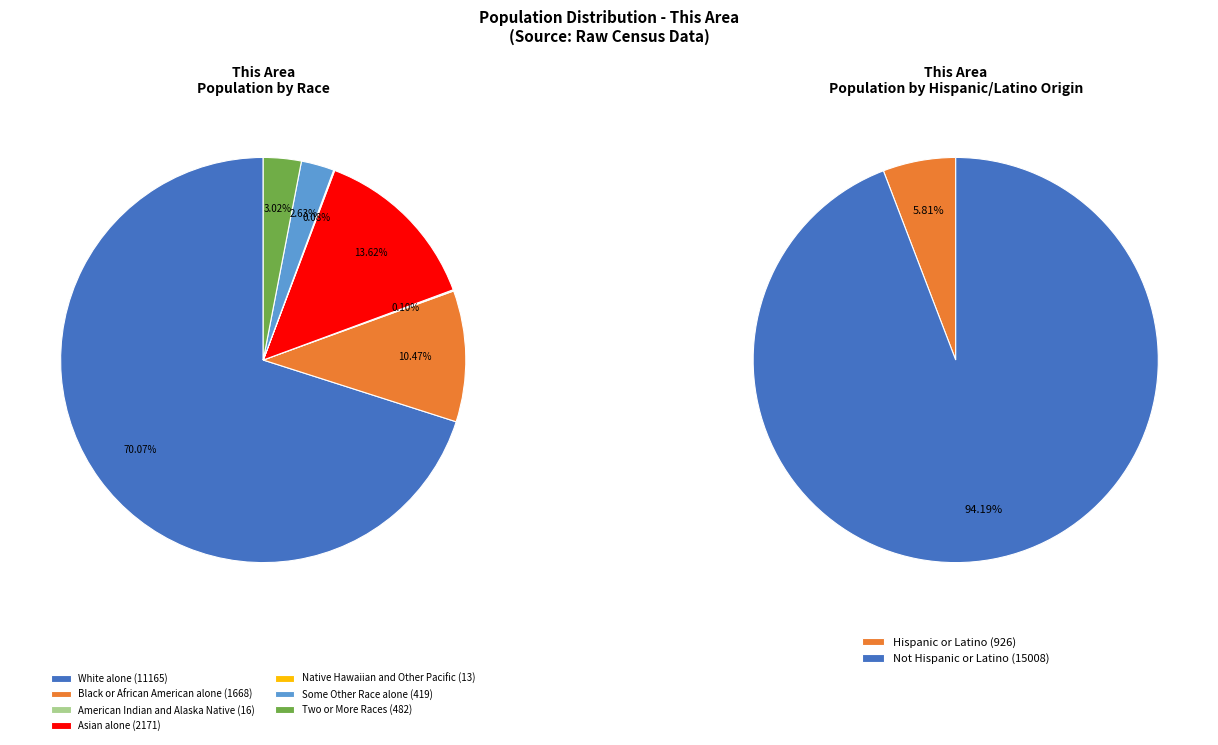

True or false: Asian alone accounts for 1% of the total.

False